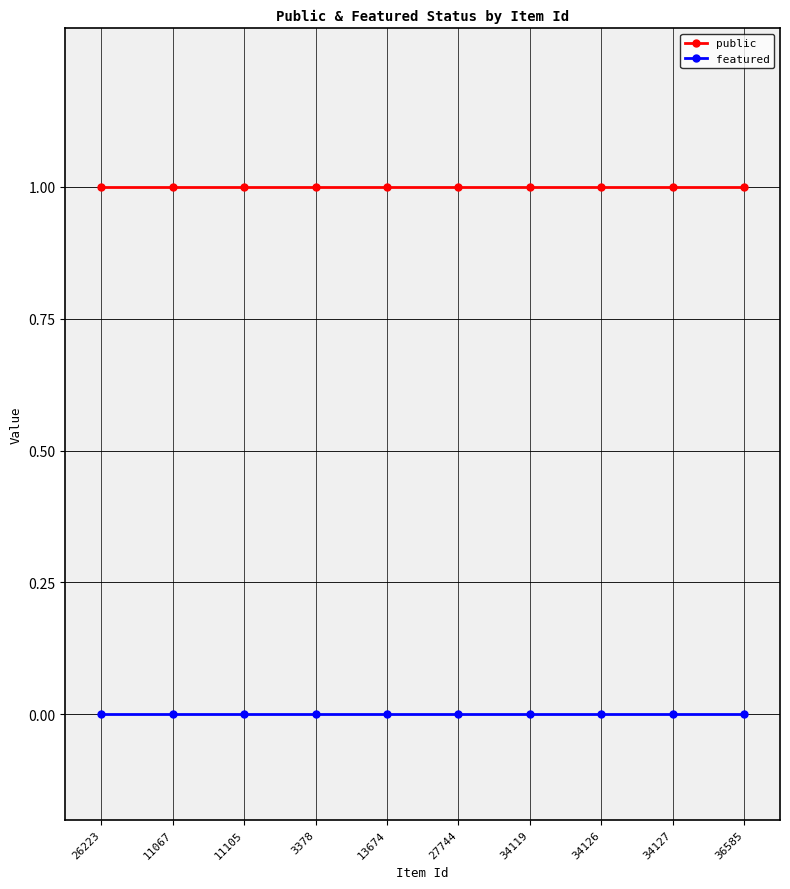

The public series shows 1 at 26223. True or false?

True